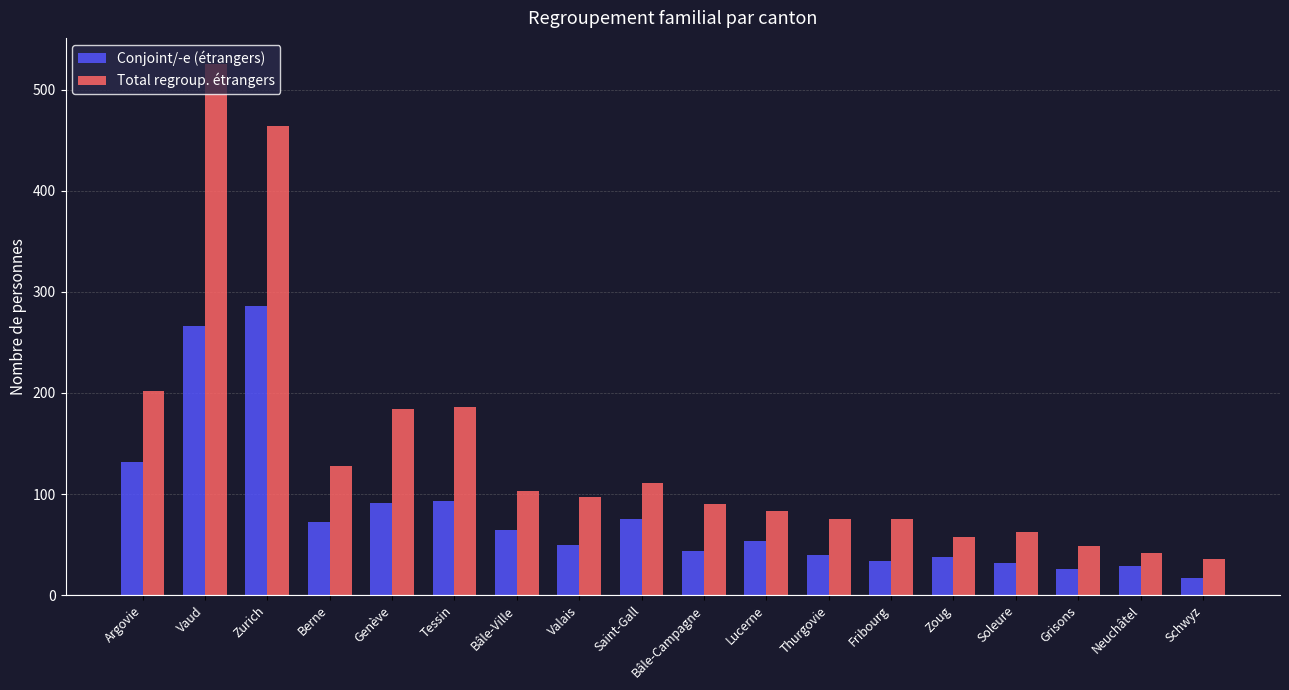

Is it true that Total regroup. étrangers equals 23 at Grisons?

False